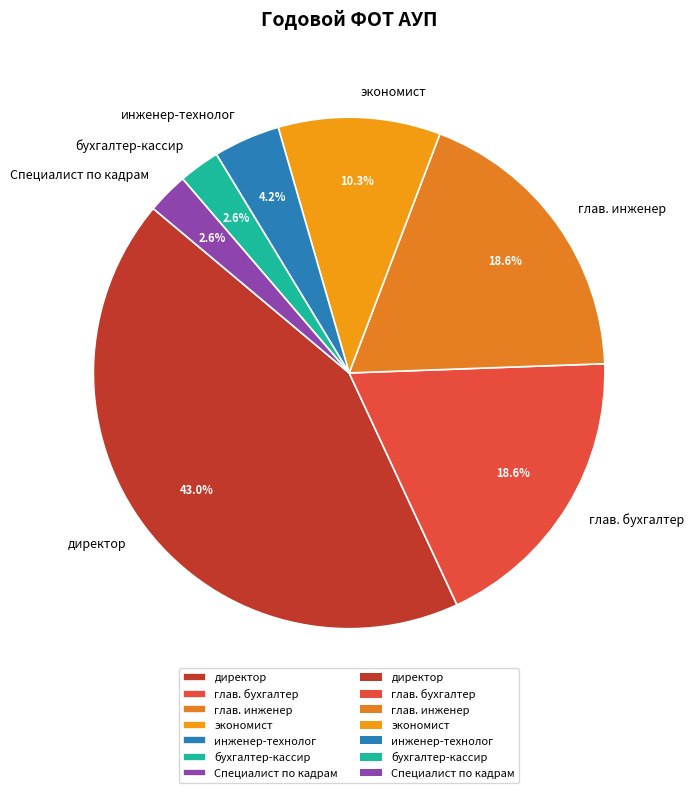

To the nearest percent, what is the average slice percentage?

14%